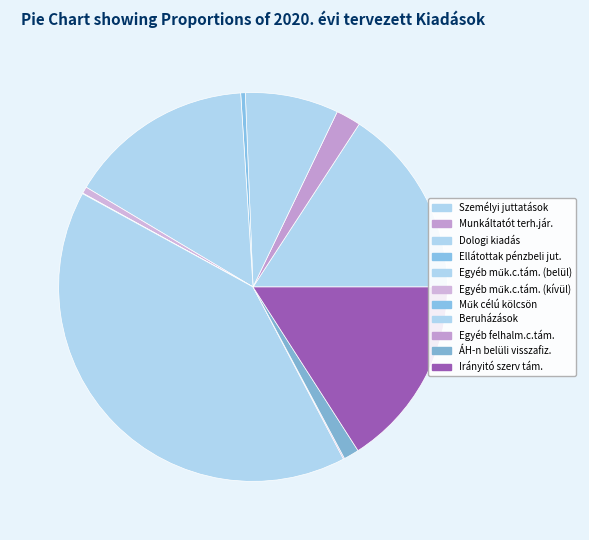

To the nearest percent, what is the difference between the largest and smallest slice percentages?

41%